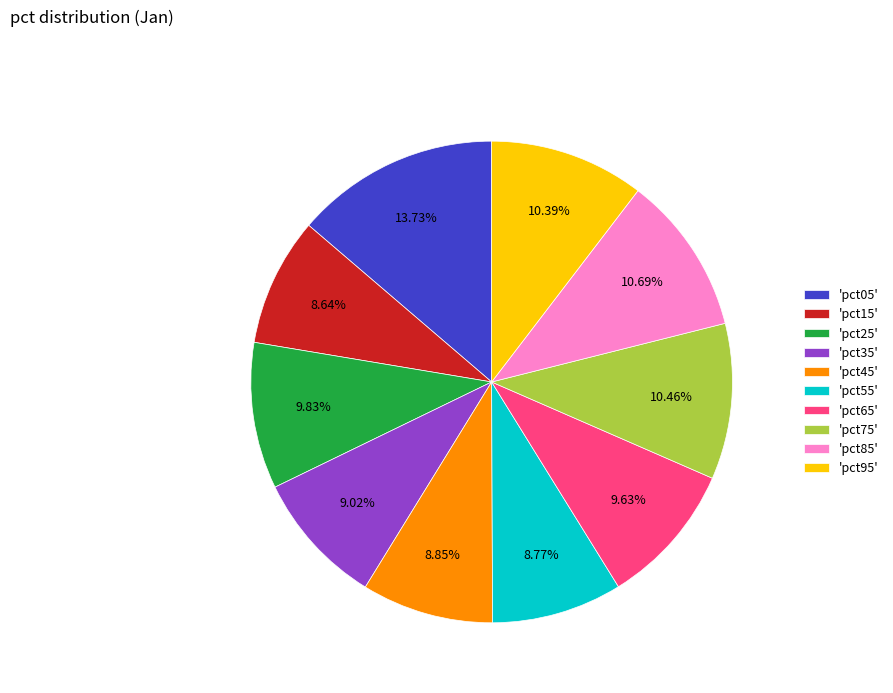

Do 'pct45' and 'pct35' together represent more than half of the pie?

No